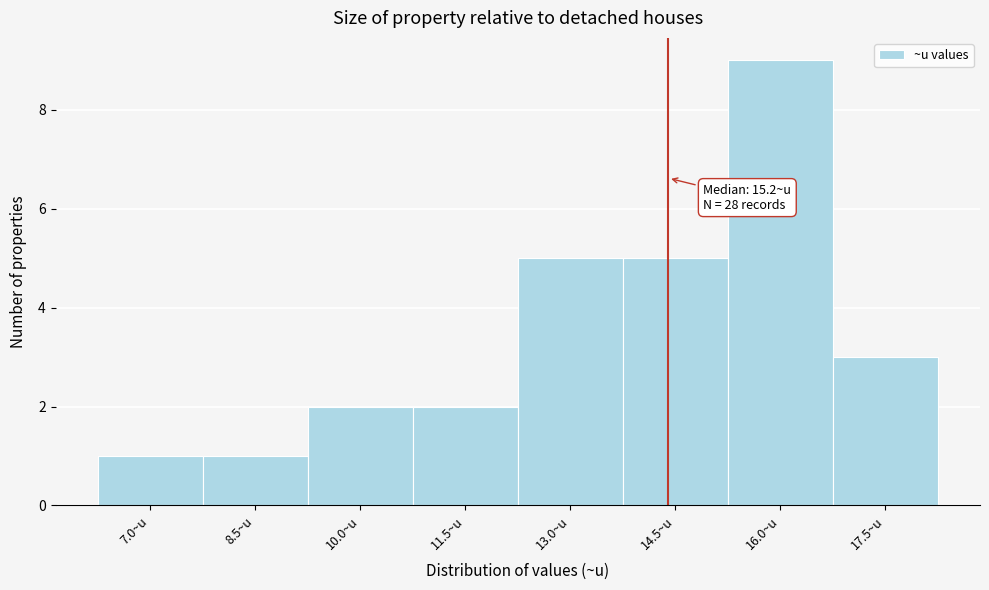

Reading right to left, what are all the values shown in this chart?

17.5~u=3	16.0~u=9	14.5~u=5	13.0~u=5	11.5~u=2	10.0~u=2	8.5~u=1	7.0~u=1